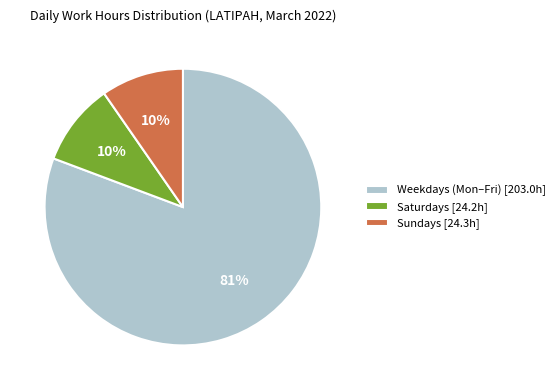

To the nearest percent, what is the average slice percentage?

33%